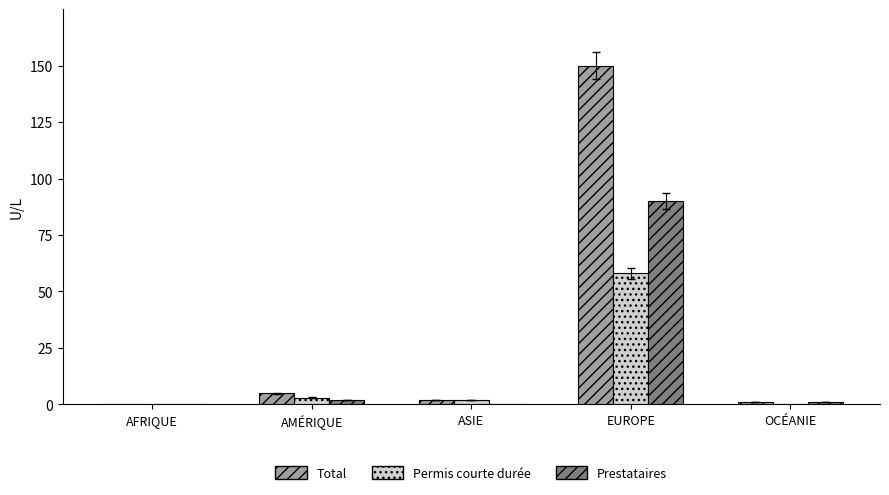

At which category is the sum across all series the highest?

EUROPE